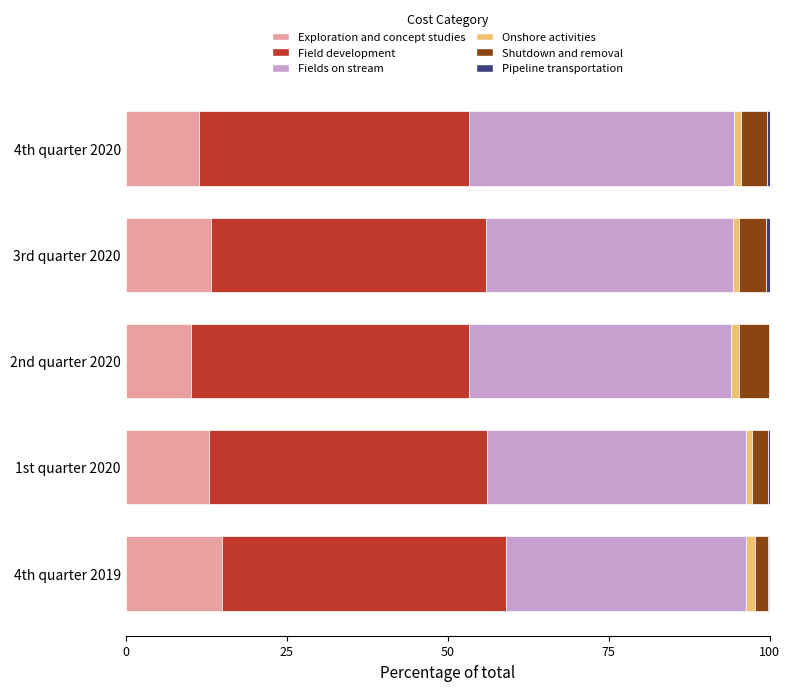

What is the highest value of the Exploration and concept studies series?

14.9